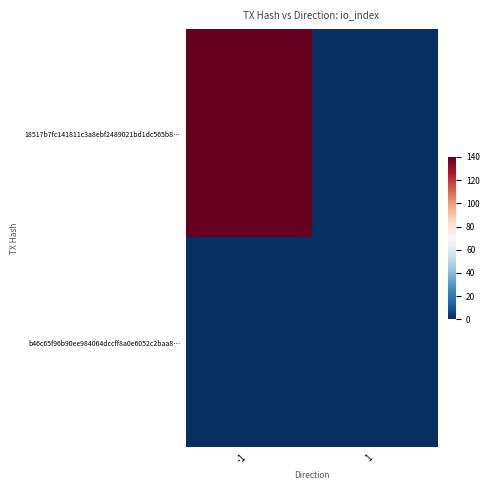

What is the greatest value displayed?

140